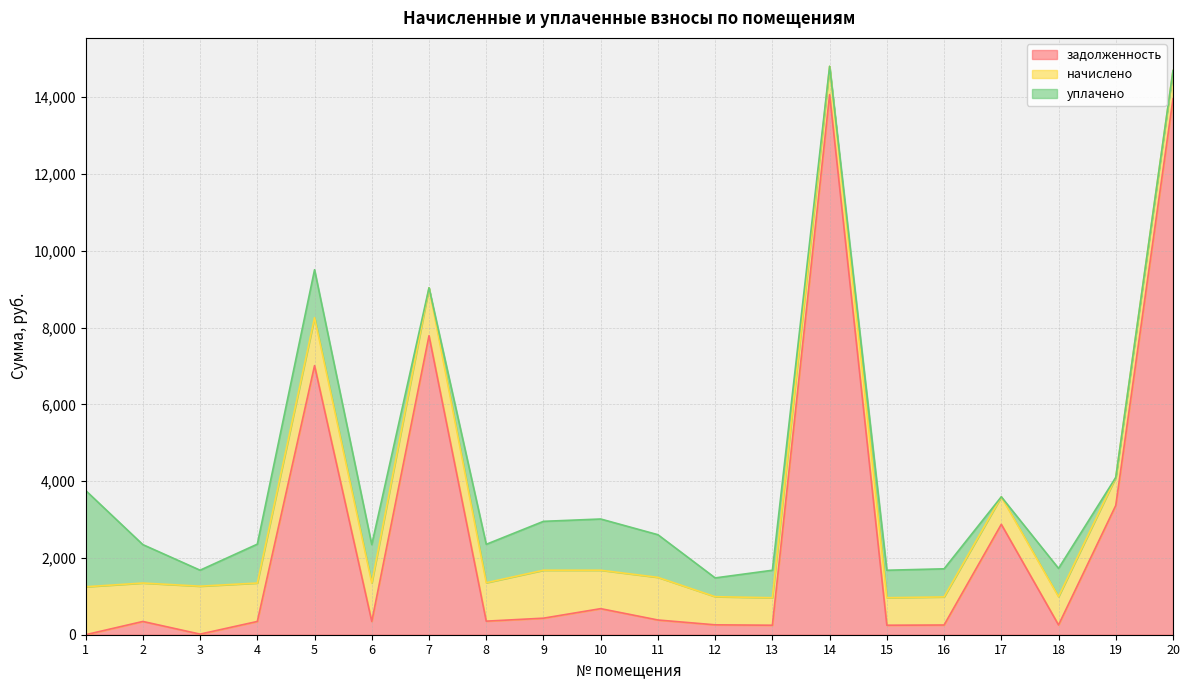

What is the sum of all начислено values?

18907.8